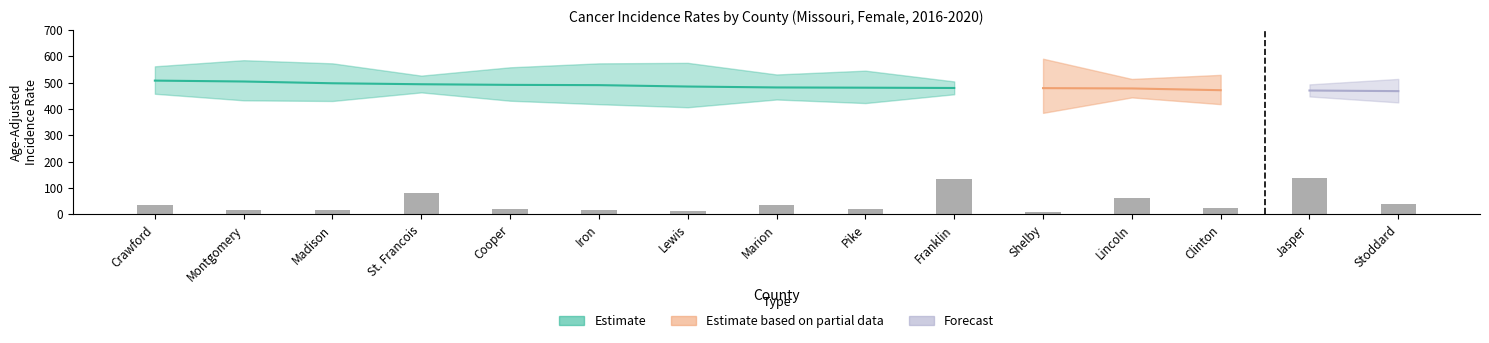

At Jasper, list the series in order from largest to smallest.

Upper 95% CI, Age-Adjusted Rate, Lower 95% CI, Avg Annual Count